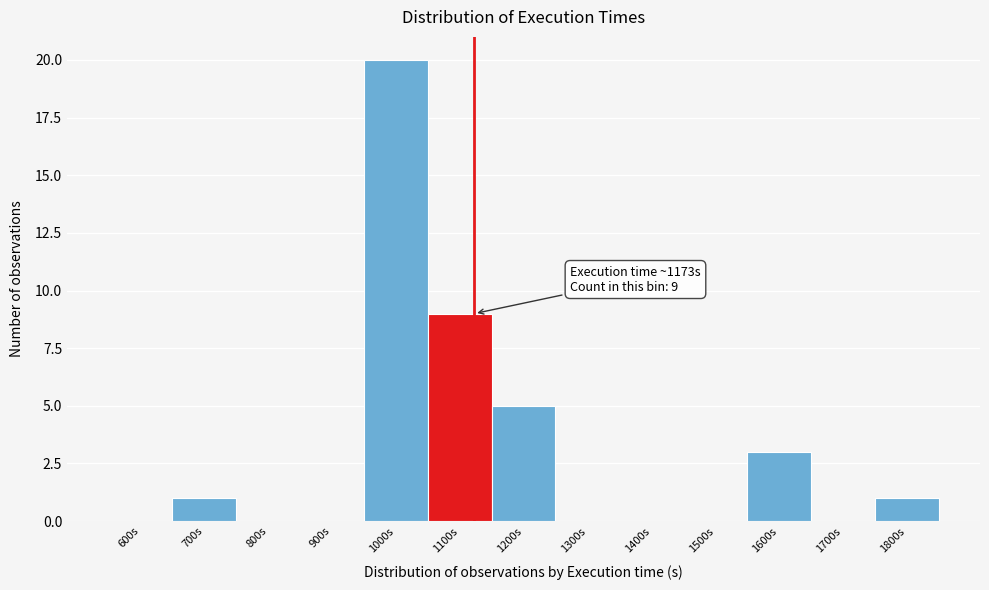

Reading right to left, what are all the values shown in this chart?

1800s=1	1700s=0	1600s=3	1500s=0	1400s=0	1300s=0	1200s=5	1100s=9	1000s=20	900s=0	800s=0	700s=1	600s=0